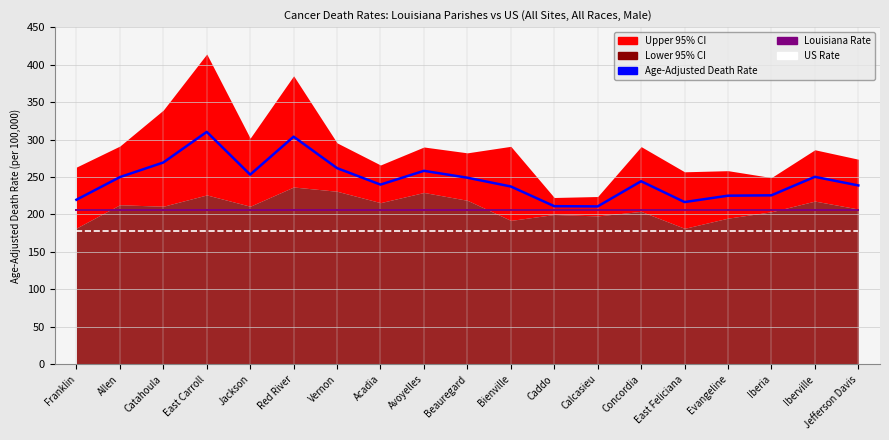

What is the spread (max minus min) of values at Caddo?

33.5